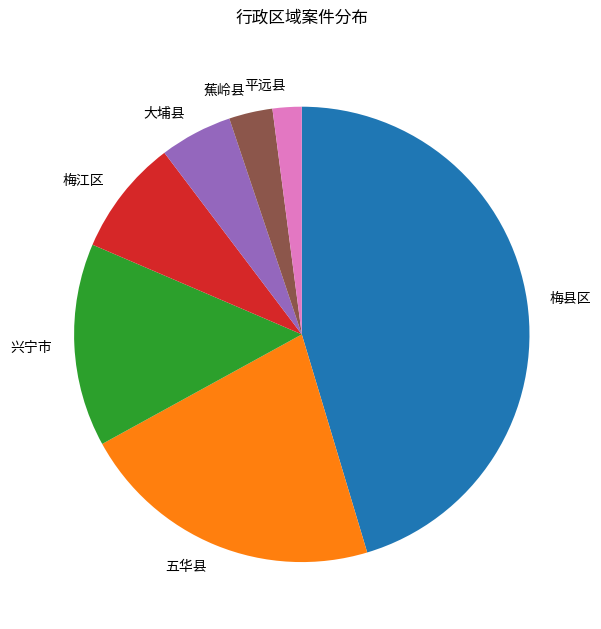

True or false: 兴宁市 accounts for 14% of the total.

True